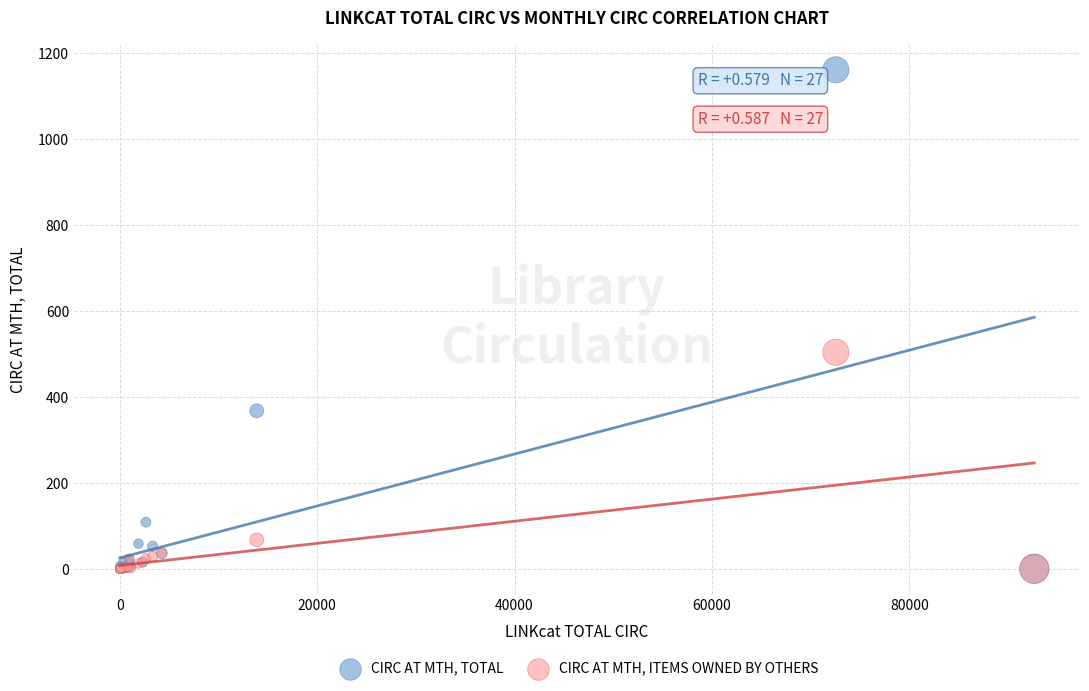

Across all series, what Y value is closest to 580?

504